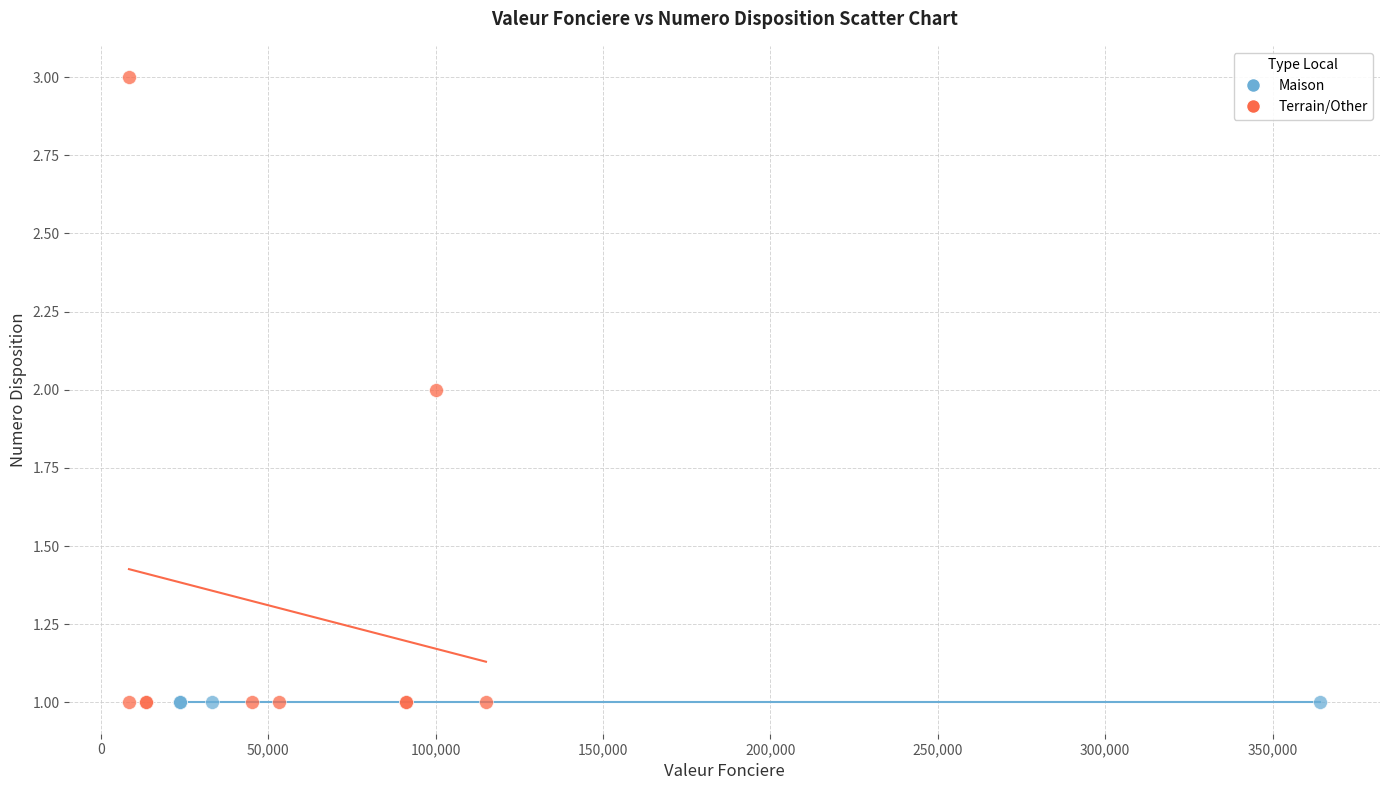

Which series contains the highest Y value?

Terrain/Other